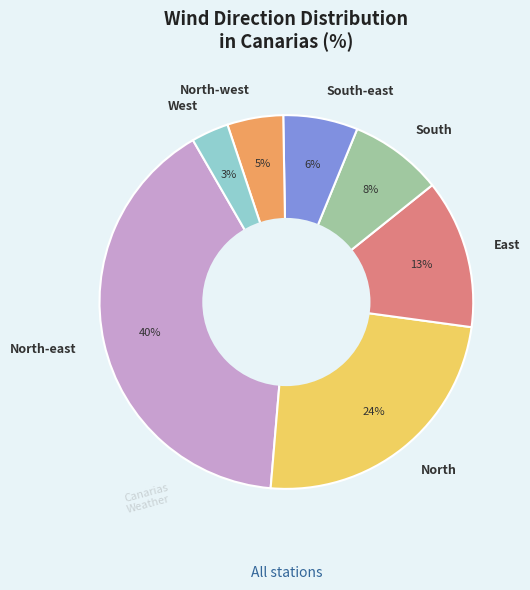

To the nearest percent, what portion does West represent?

3%